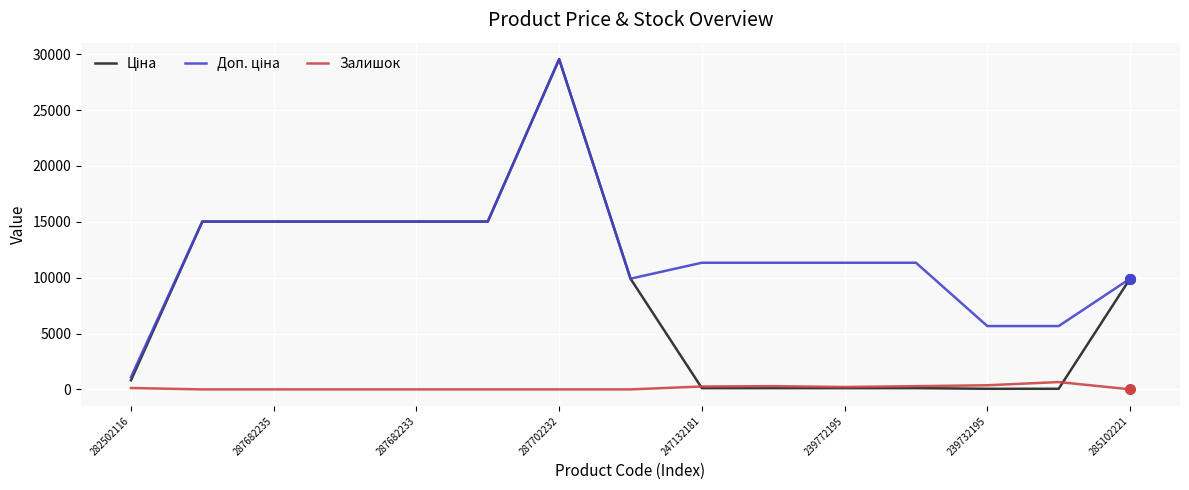

What is the maximum value shown in the chart?

29548.9